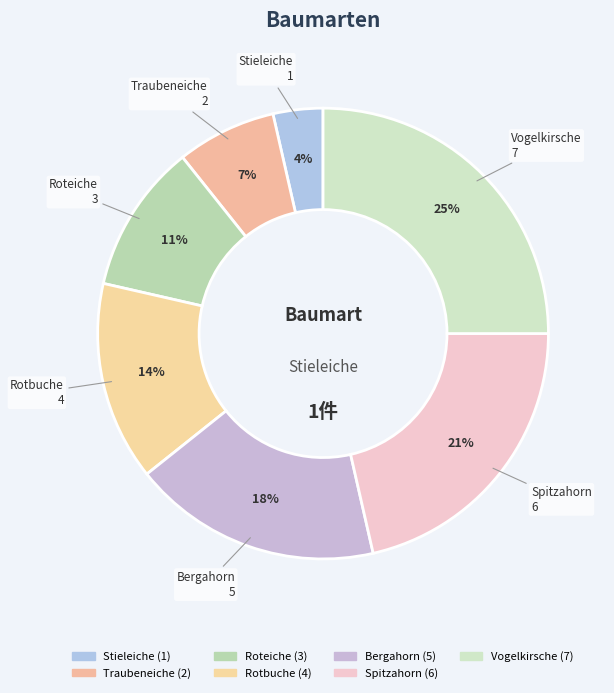

How many slices are in this pie chart?

7